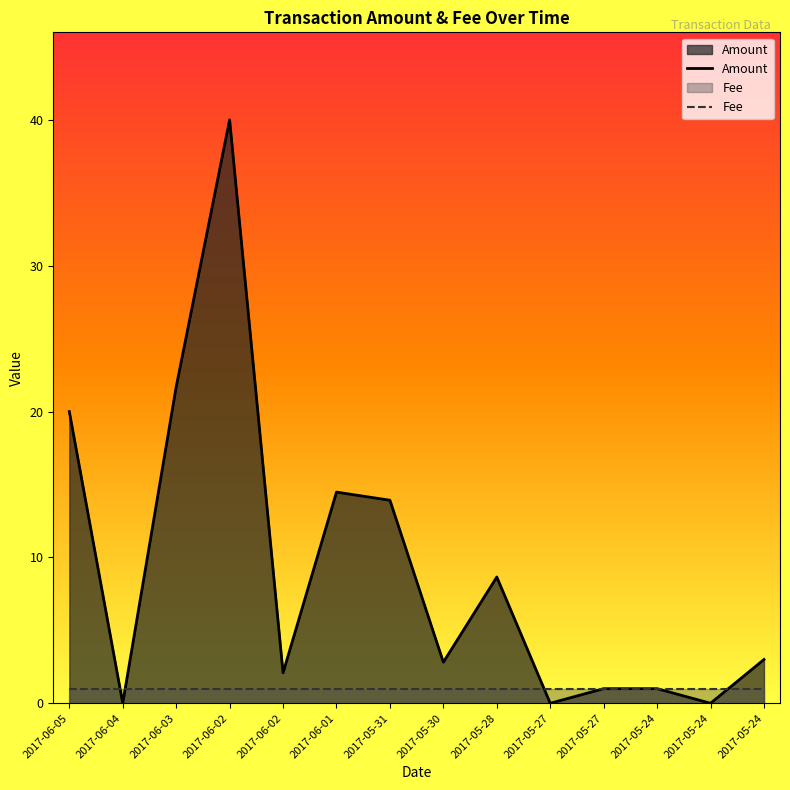

The Amount series shows 1.0 at 2017-05-27. True or false?

True